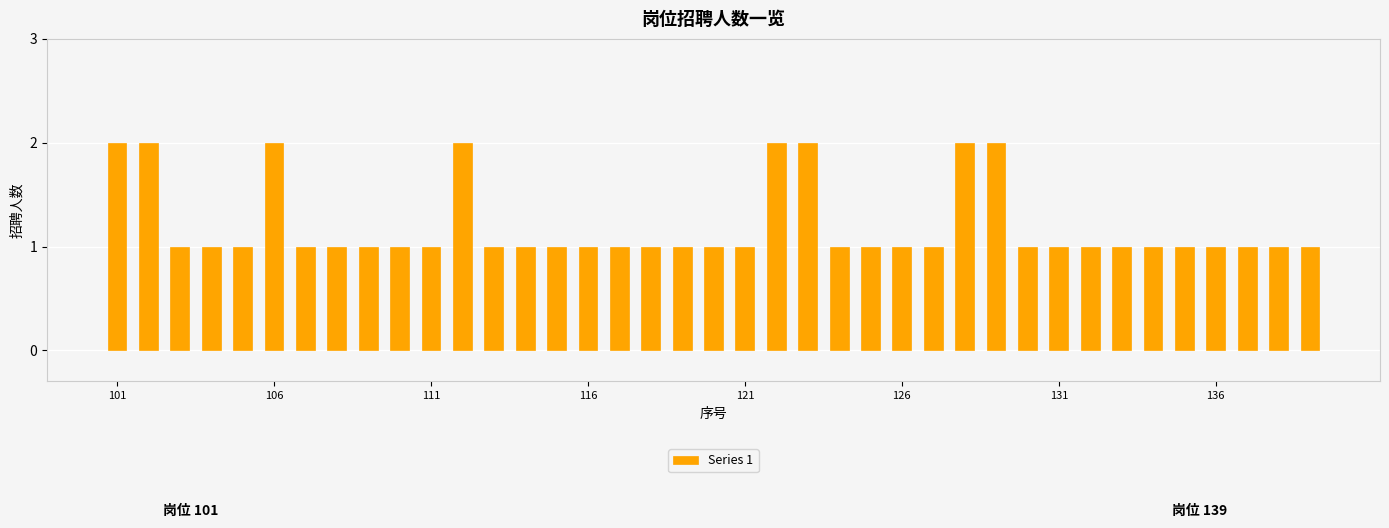

Count the values in the range 1 to 2.

39